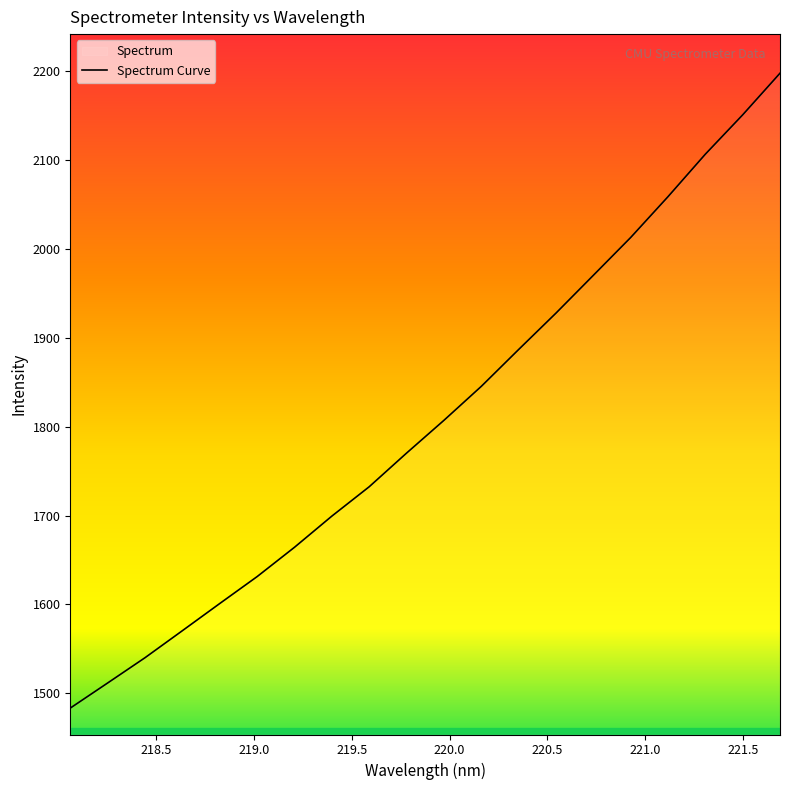

Reading left to right, list all the values displayed in this chart.

1483.6	1511.8	1540.2	1570.6	1601.1	1631.4	1664.3	1699.4	1732.4	1770.2	1807.0	1845.2	1886.5	1927.5	1969.9	2012.4	2058.3	2106.0	2150.2	2197.0